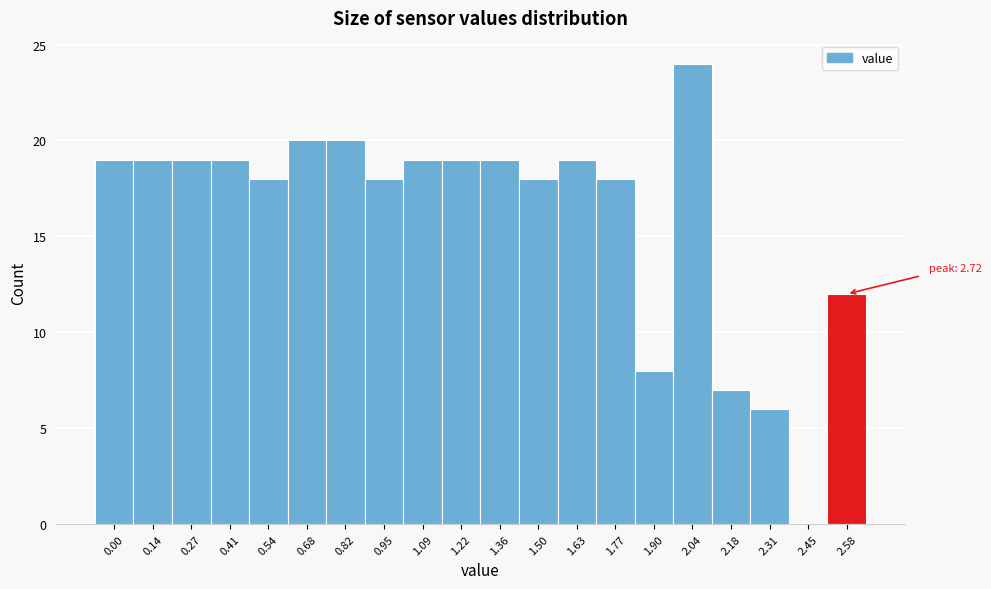

Reading left to right, what are all the values shown in this chart?

0.00=19	0.14=19	0.27=19	0.41=19	0.54=18	0.68=20	0.82=20	0.95=18	1.09=19	1.22=19	1.36=19	1.50=18	1.63=19	1.77=18	1.90=8	2.04=24	2.18=7	2.31=6	2.45=0	2.58=12